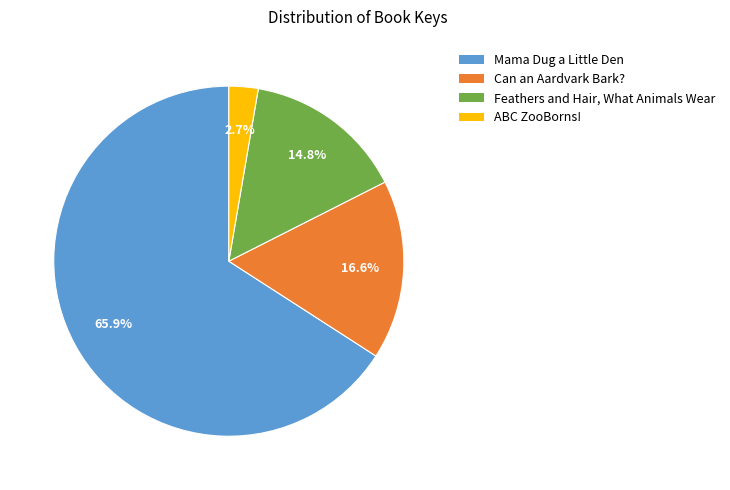

The Feathers and Hair, What Animals Wear slice represents 26% of the pie. True or false?

False